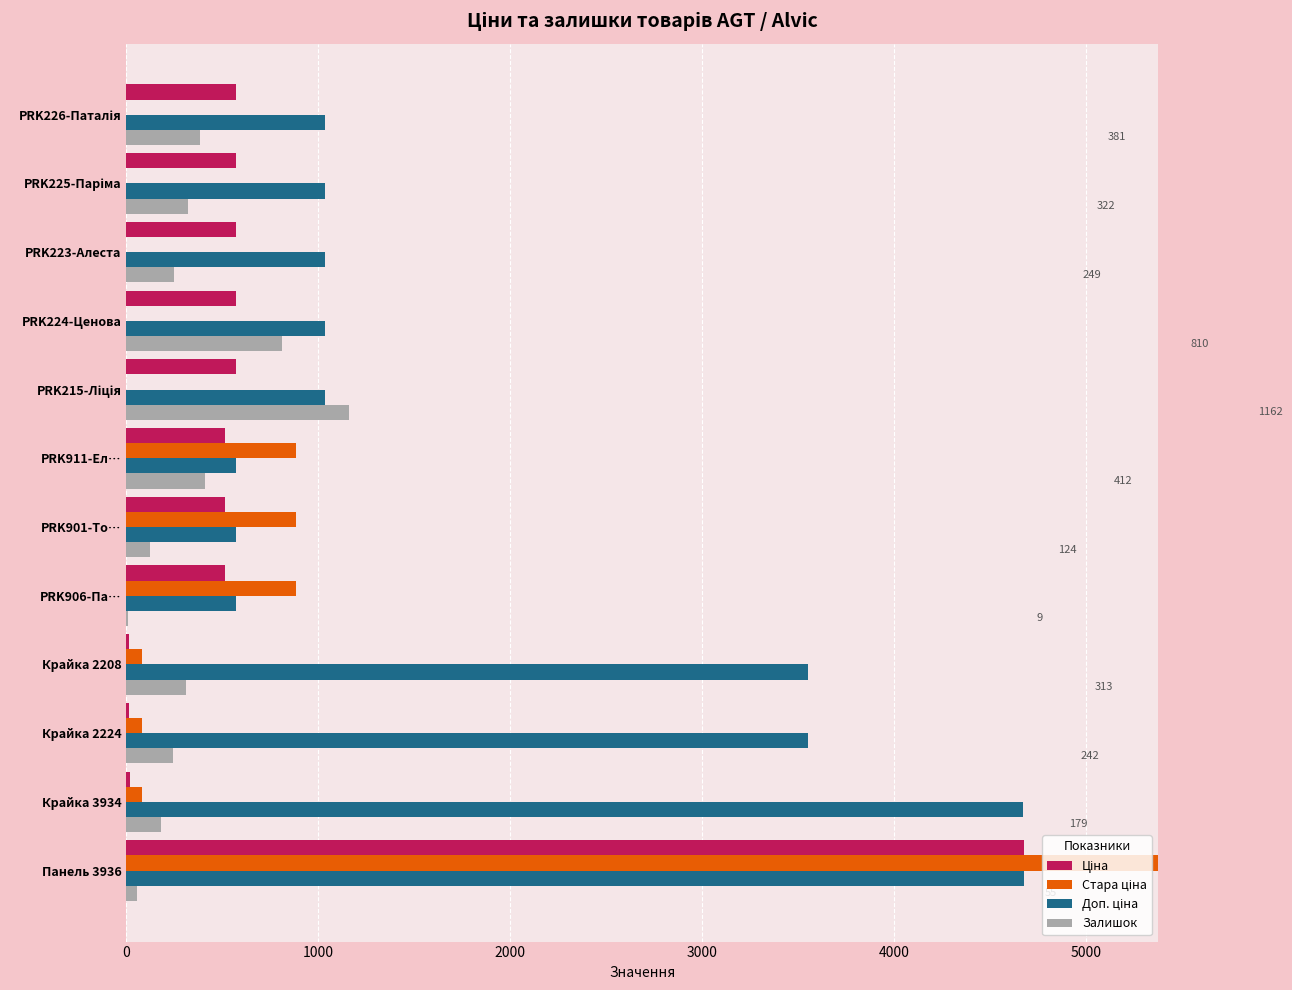

The value of Доп. ціна at Крайка 3934 is 2992.8. True or false?

False